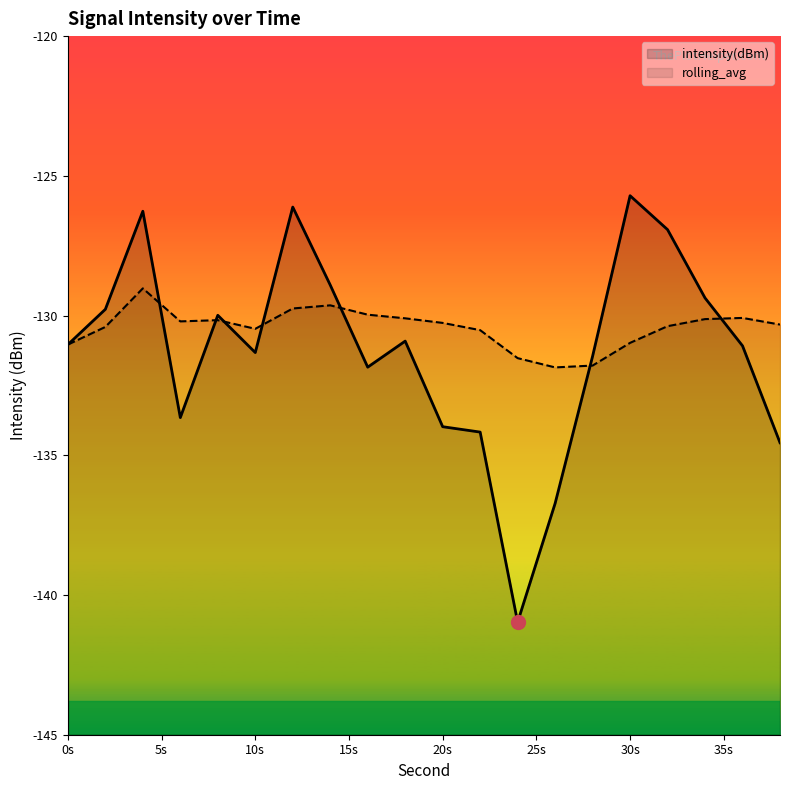

What is the minimum value for rolling_avg?

-131.9